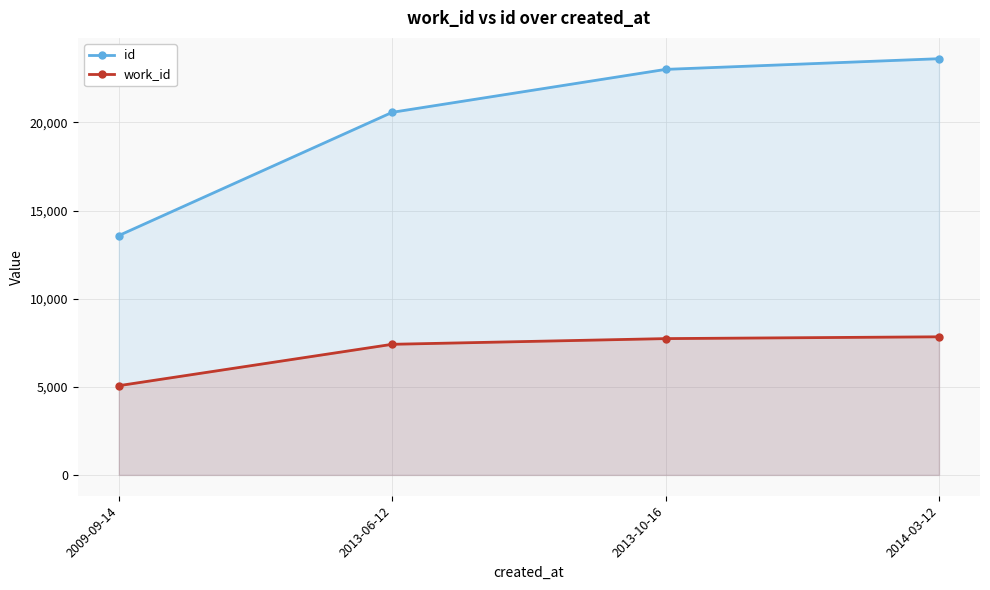

What is the smallest value displayed?

5063